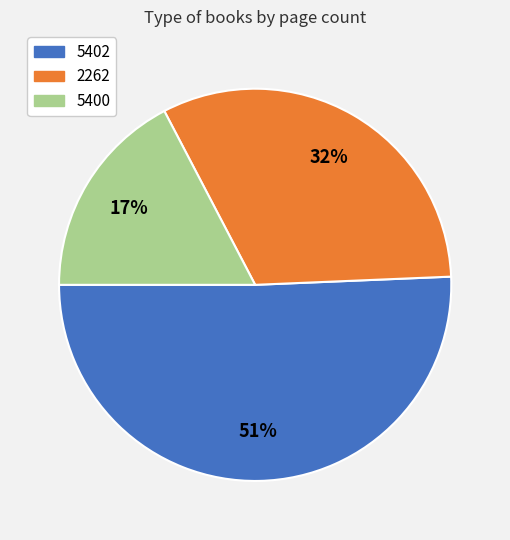

Is it true that 2262 is 42% of the pie?

False